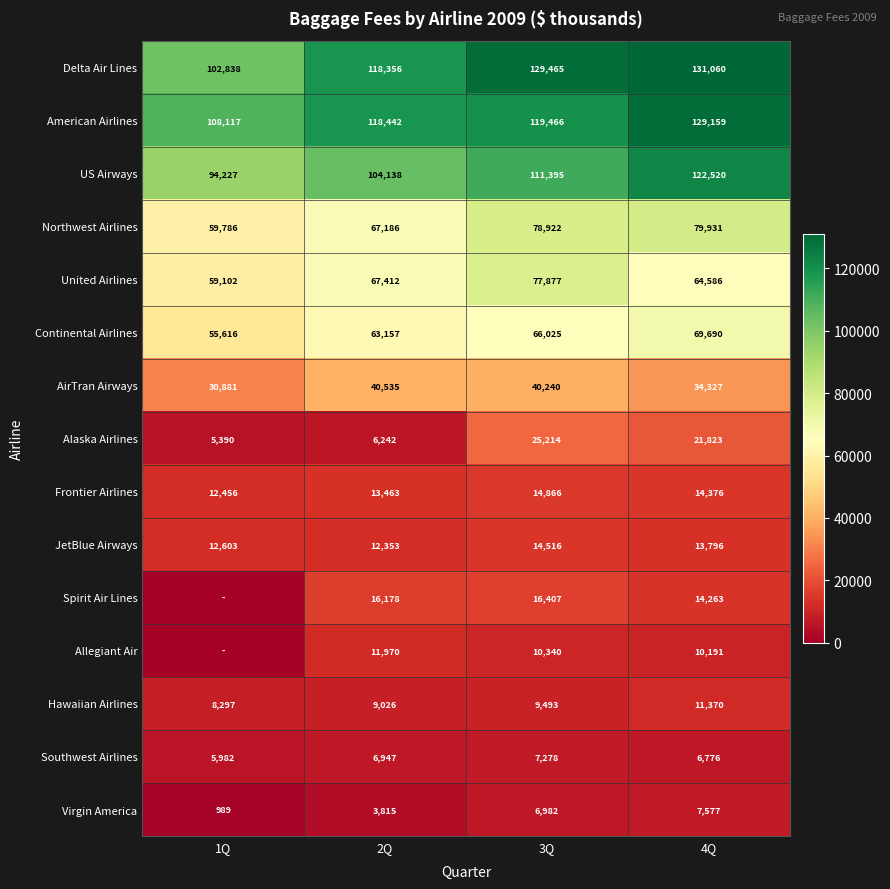

What is the difference between the highest and lowest values at 4Q?

124284